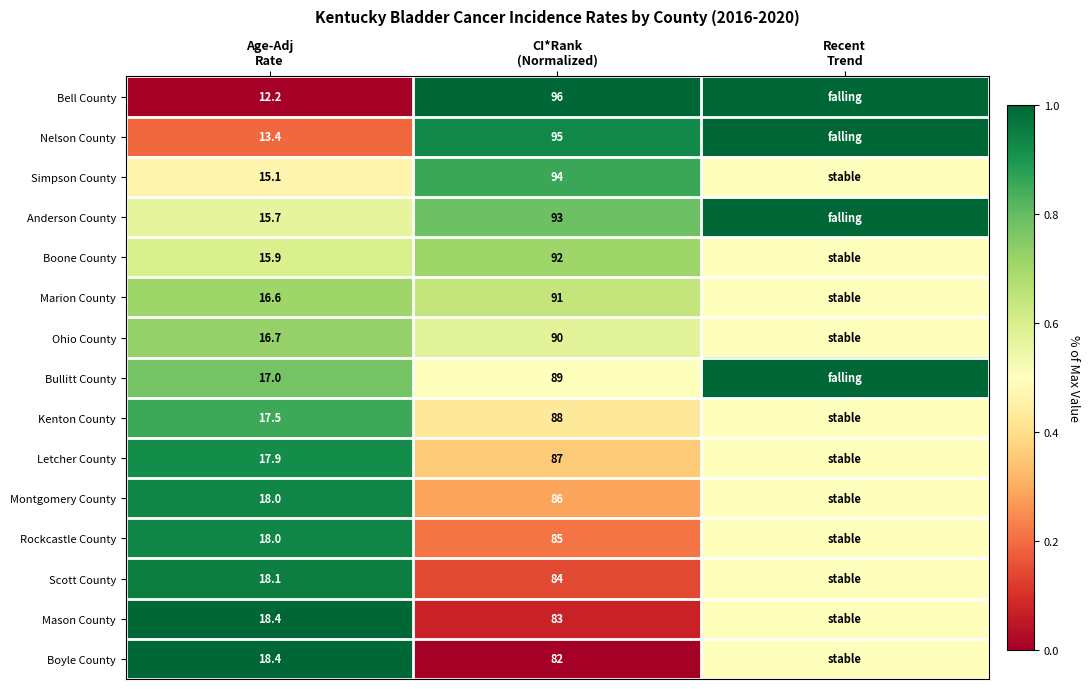

At how many categories does at least one series exceed 0?

3